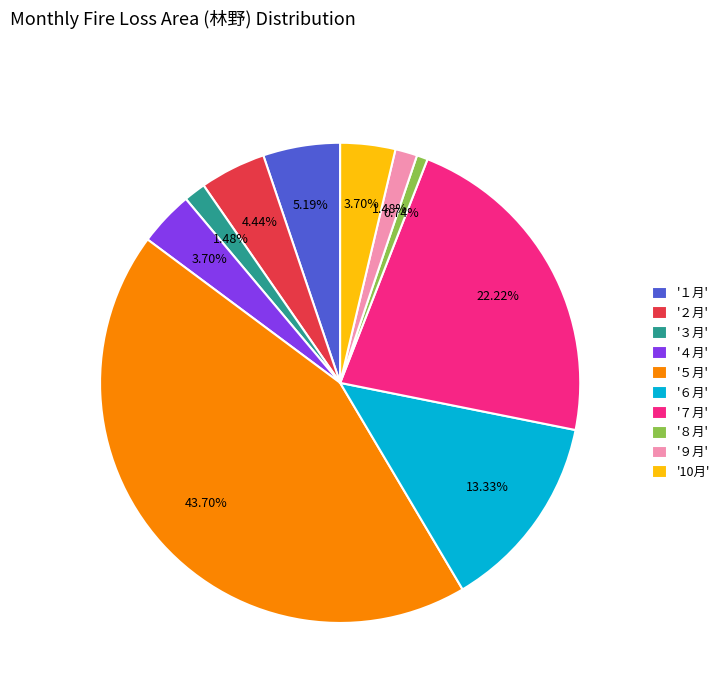

Combined, do '９月' and '４月' account for over 50%?

No